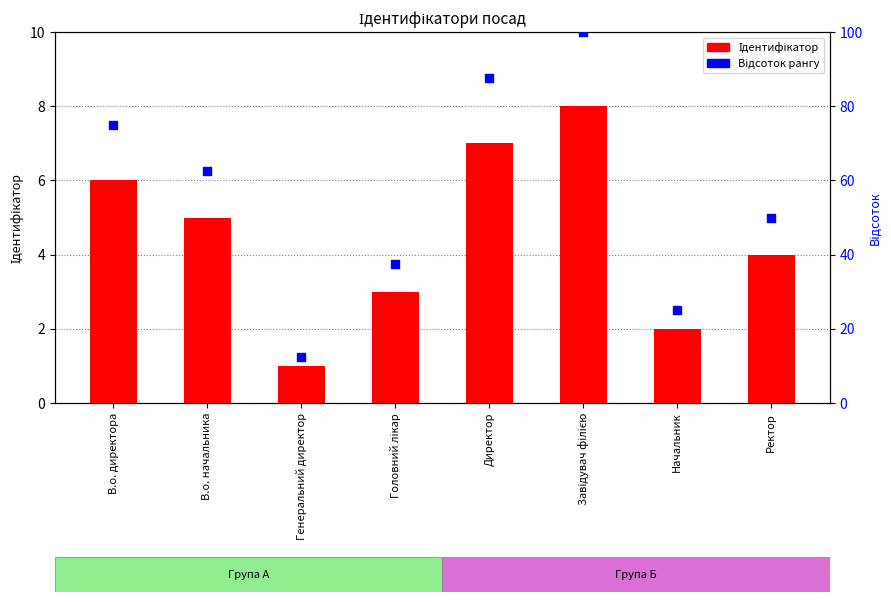

At how many categories does at least one series exceed 62?

4